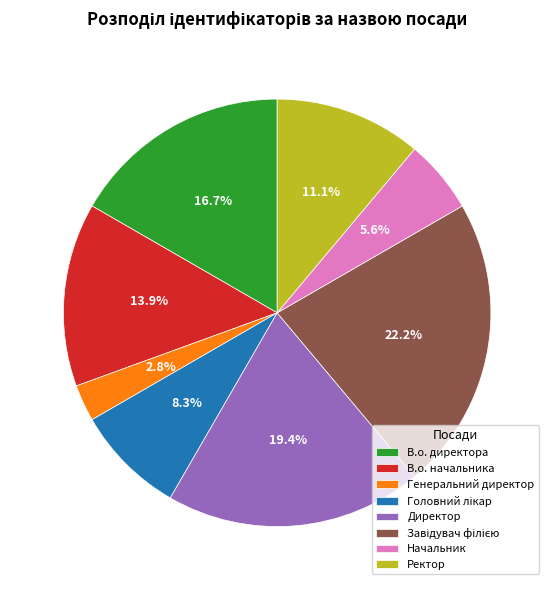

Approximately how many times larger is the value at В.о. директора compared to Генеральний директор?

6.0